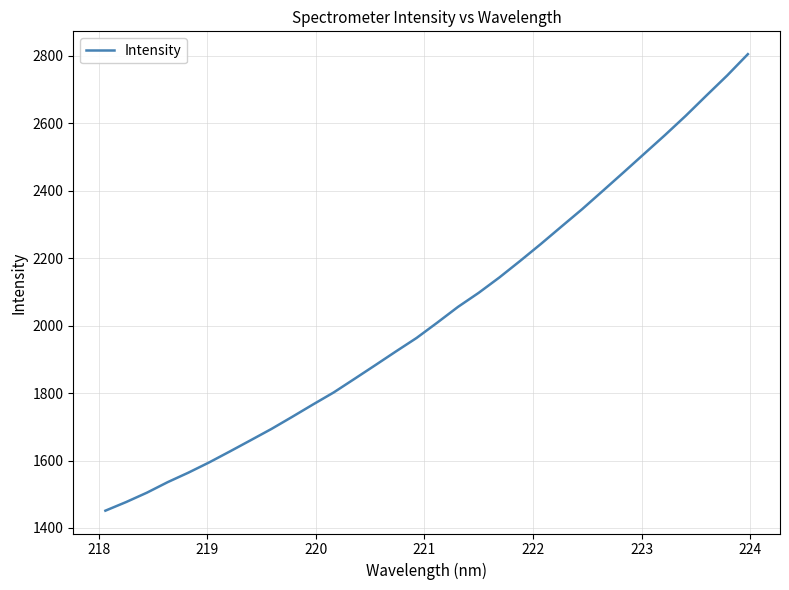

How many lines are shown in the chart?

1